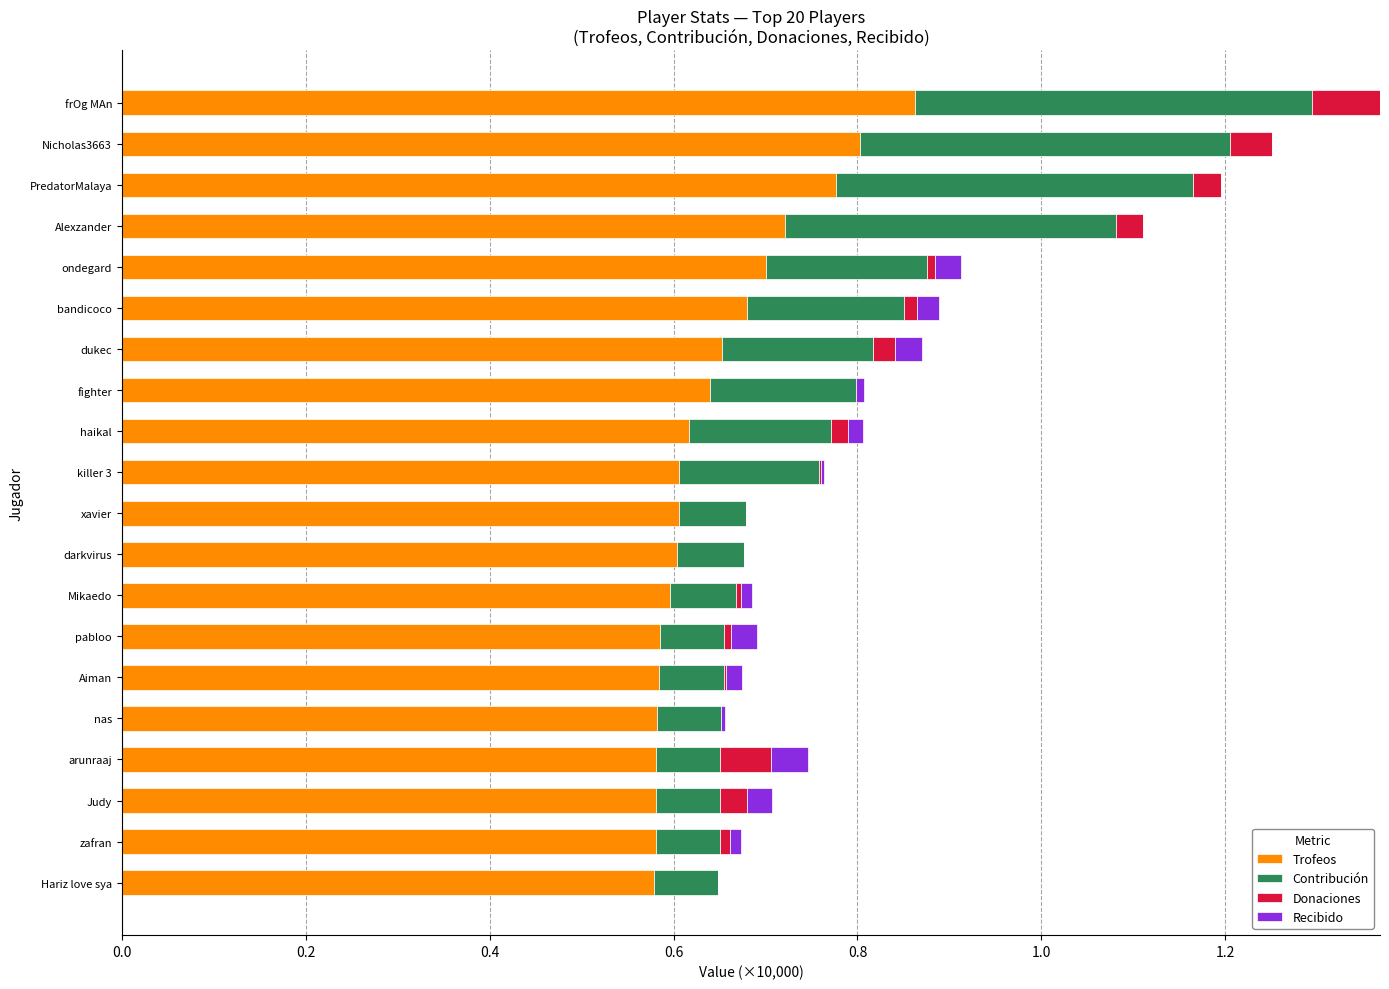

At which category is the sum across all series the highest?

frOg MAn